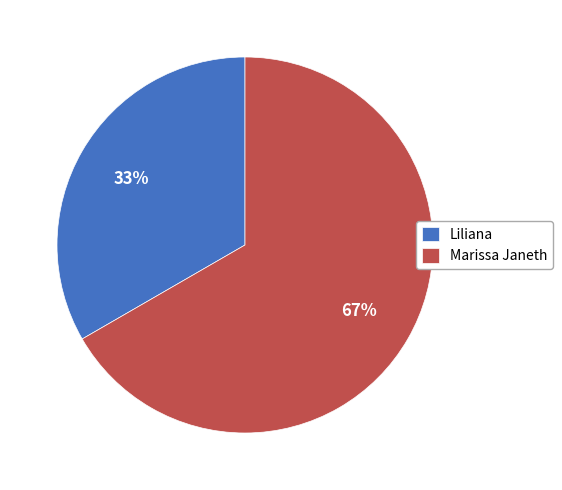

Does Marissa Janeth account for over 50% of the chart?

Yes